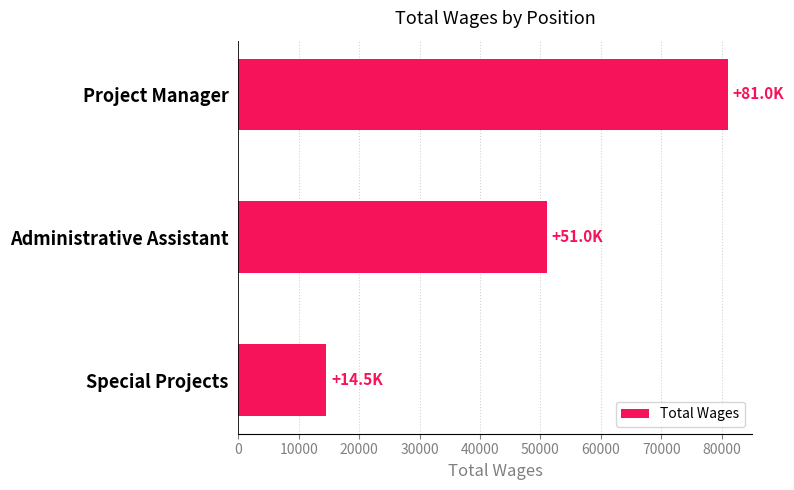

Reading bottom to top, what are all the values shown in this chart?

14520	51030	80961